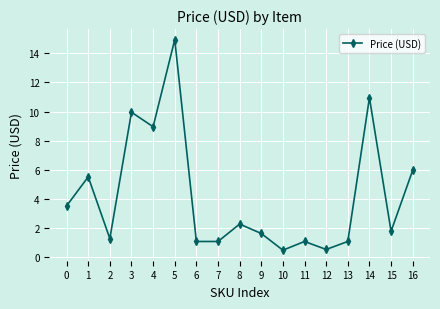

Does the chart have visible grid lines?

Yes